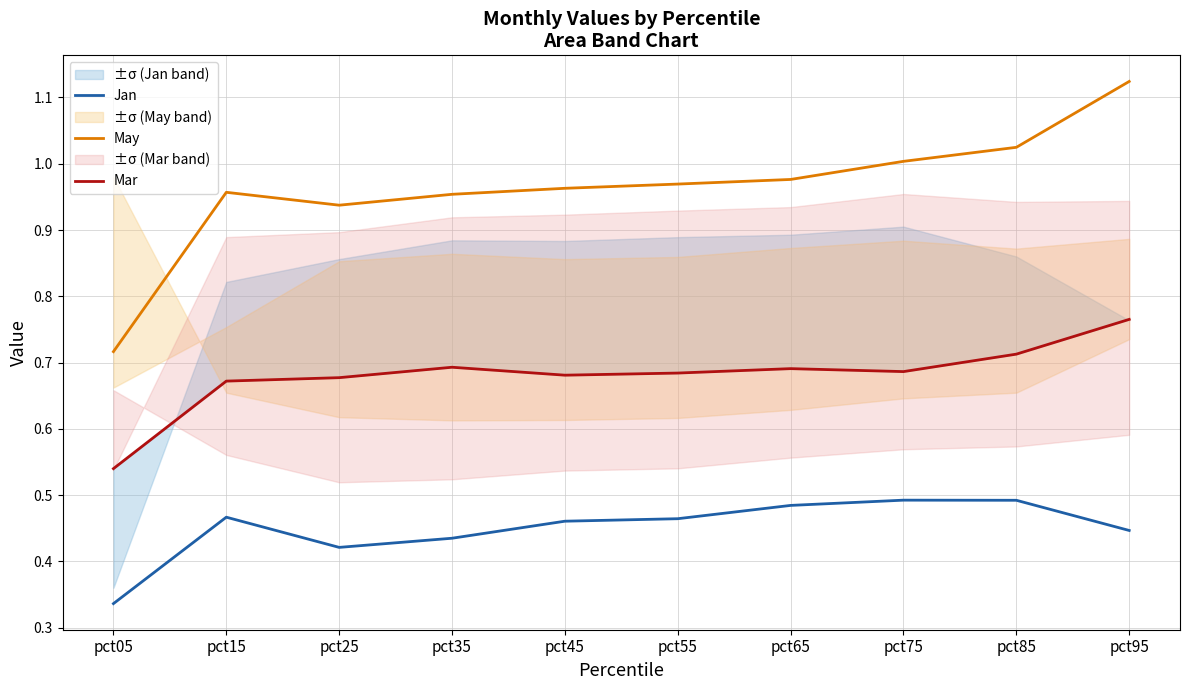

The May series shows 1.4 at pct25. True or false?

False